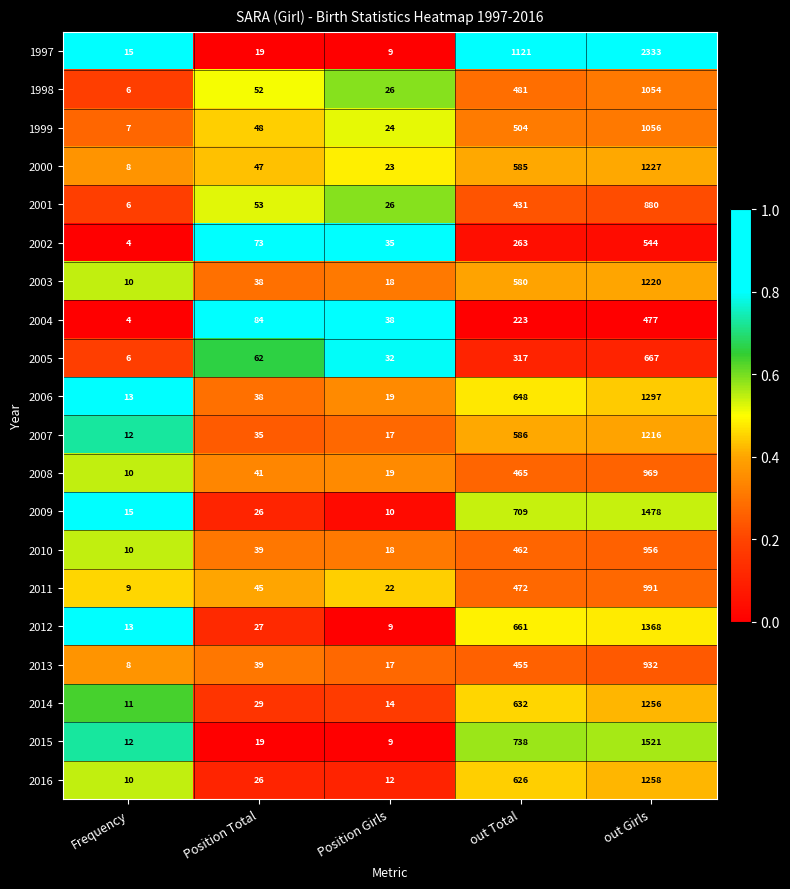

Rank the series by their maximum value, from highest to lowest.

1997, 2015, 2009, 2012, 2006, 2016, 2014, 2000, 2003, 2007, 1999, 1998, 2011, 2008, 2010, 2013, 2001, 2005, 2002, 2004